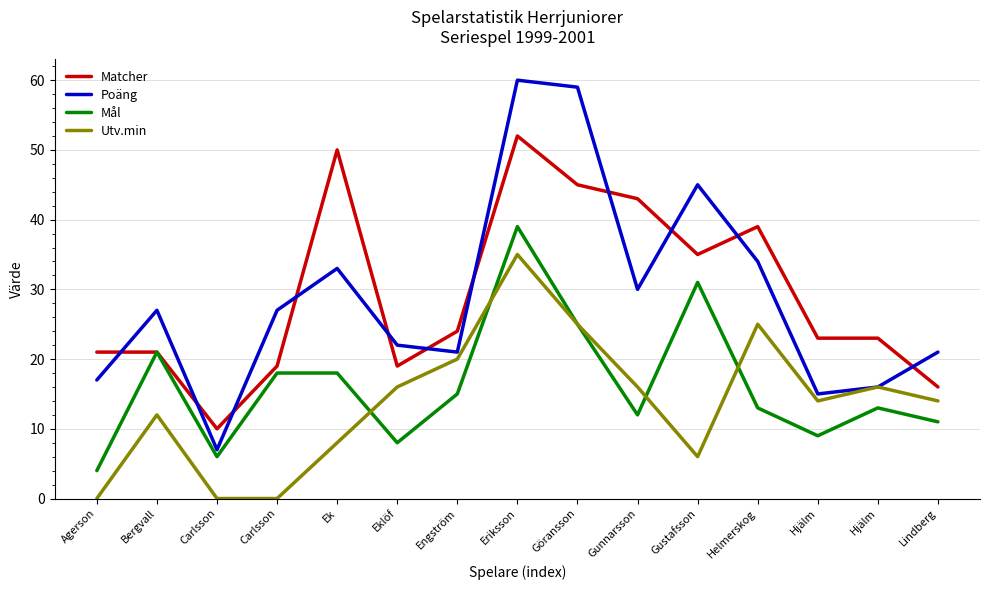

The Utv.min series shows 27 at Eklöf. True or false?

False